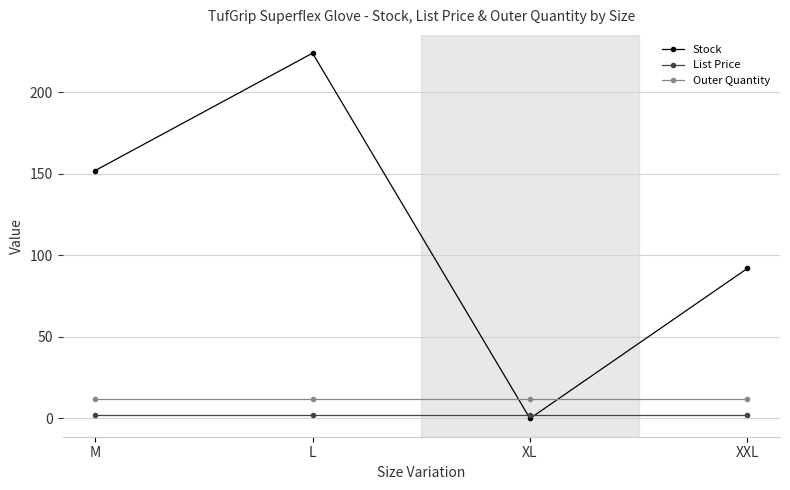

At which category is the sum across all series the highest?

L